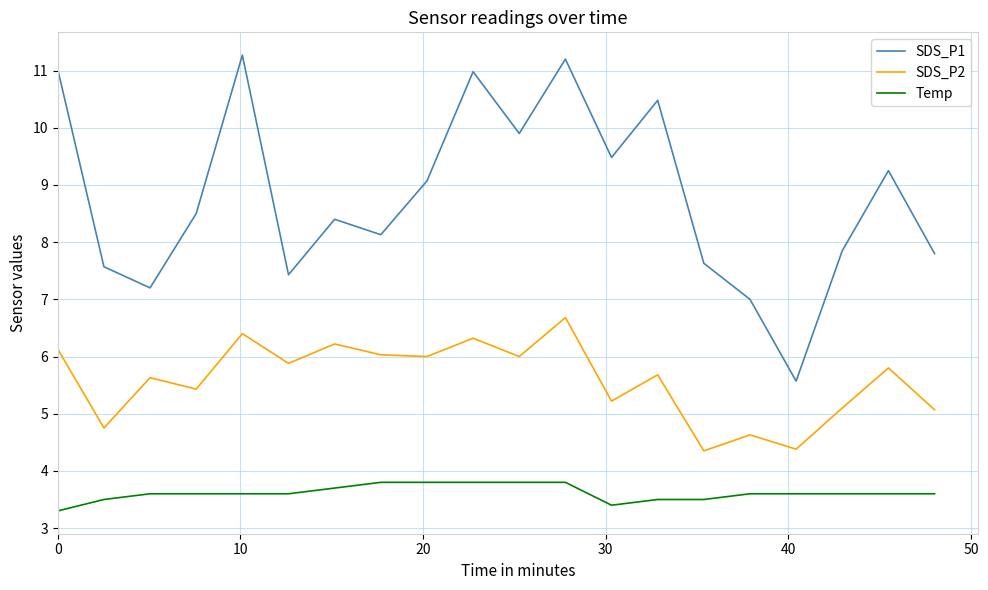

List the series in order of their overall mean, highest first.

SDS_P1, SDS_P2, Temp